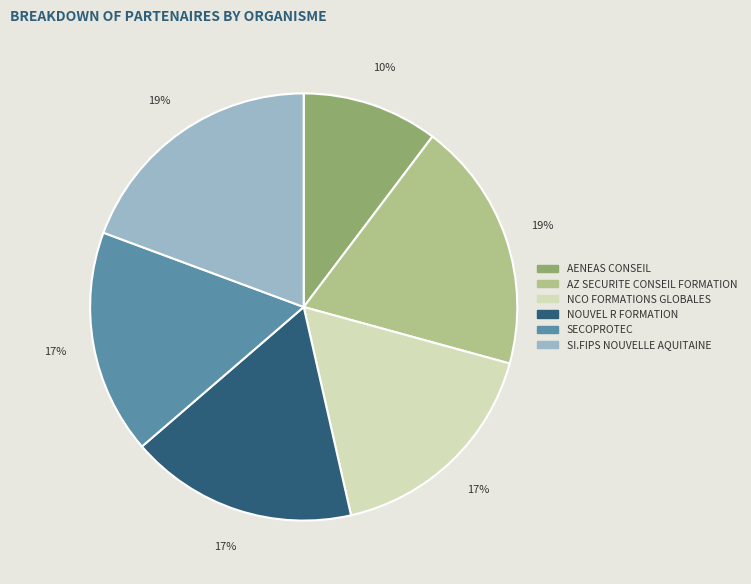

To the nearest percent, what is the average slice percentage?

17%